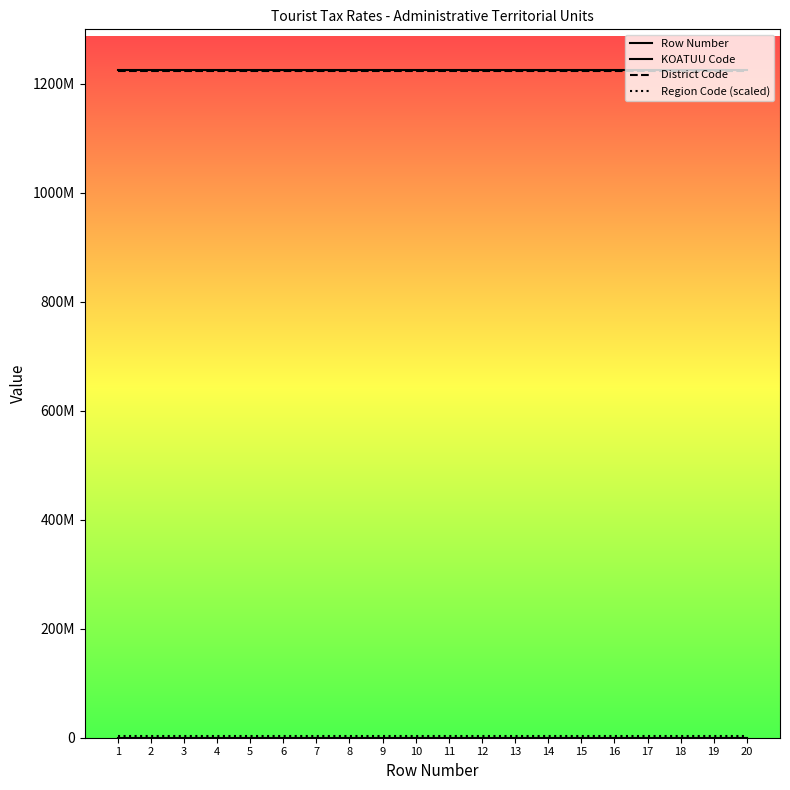

Is this an area chart (filled region under the line)?

No